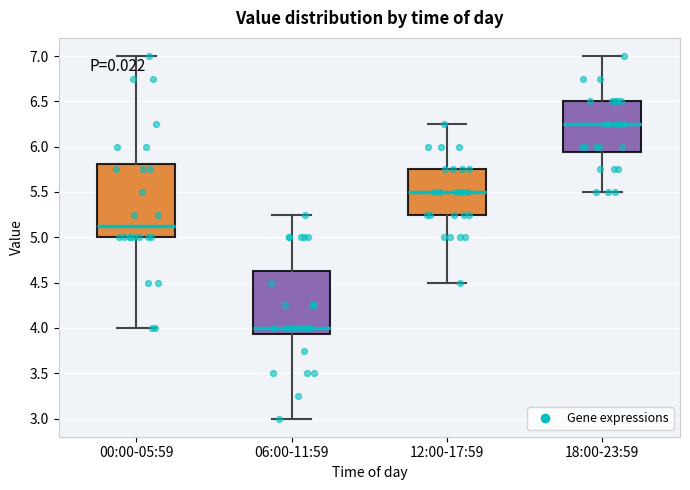

Where is the upper edge of the box for 18:00-23:59 on the y-axis? The values are not printed on the chart, so give them approximately, as read against the axis.

6.50